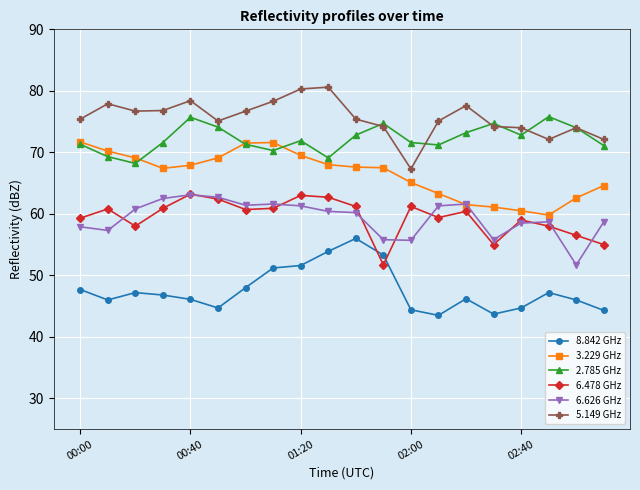

Which series has the largest total across all categories?

5.149 GHz